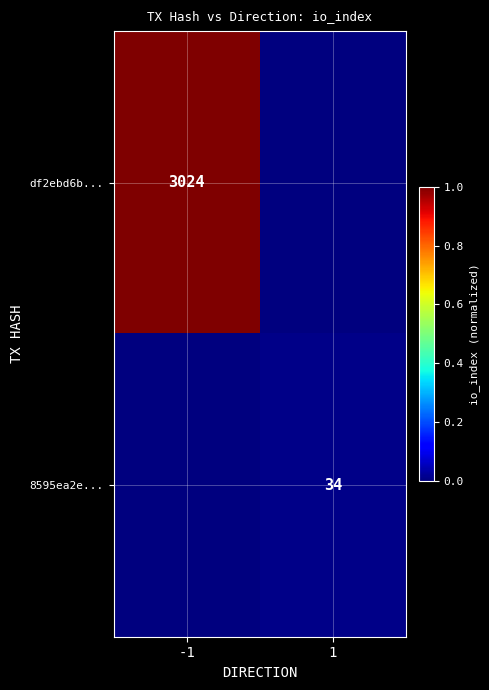

Which has a higher value, 1 or -1?

-1